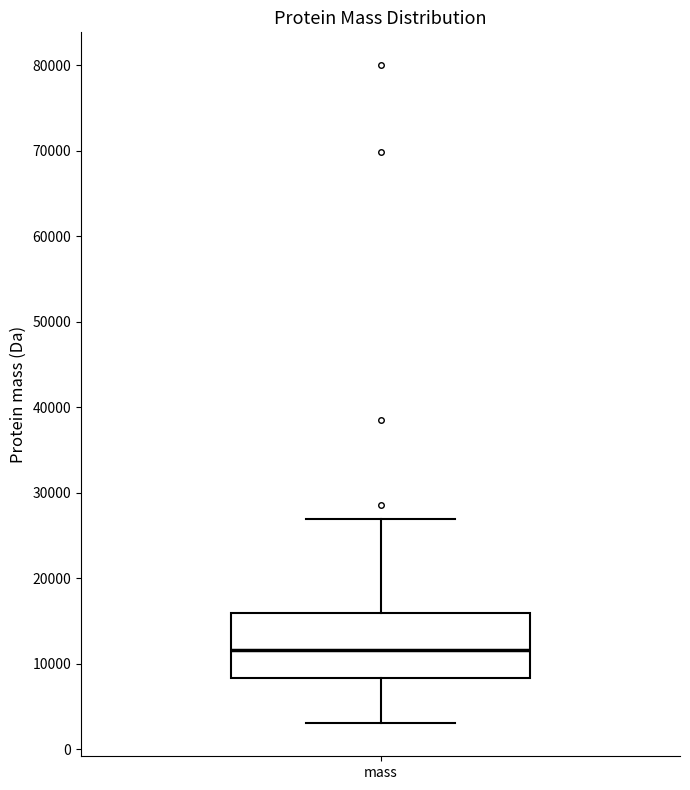

Read this box plot against the y-axis: the position of the median line, the range covered by the box, and the ends of both whiskers. The values are not printed on the chart, so give them approximately, as read against the axis.

median 12000, box 8000 to 16000, whiskers 3000 to 27000